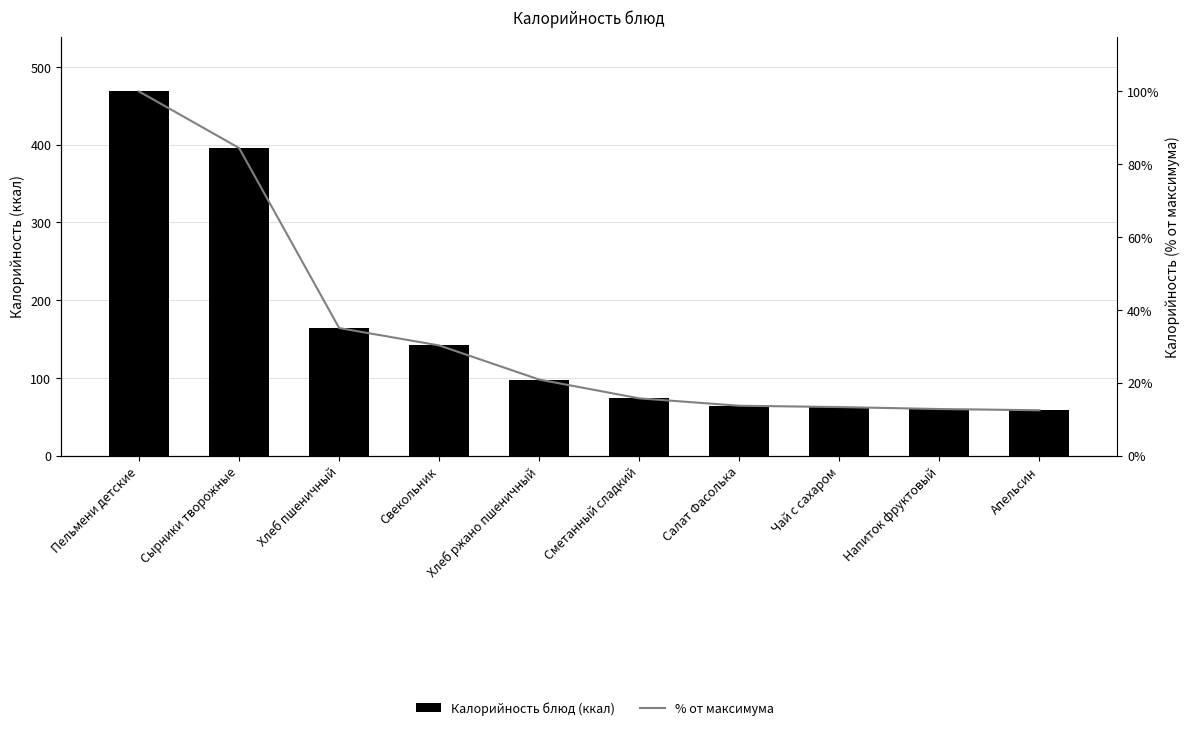

What is the difference between the highest and lowest values at Хлеб пшеничный?

129.1